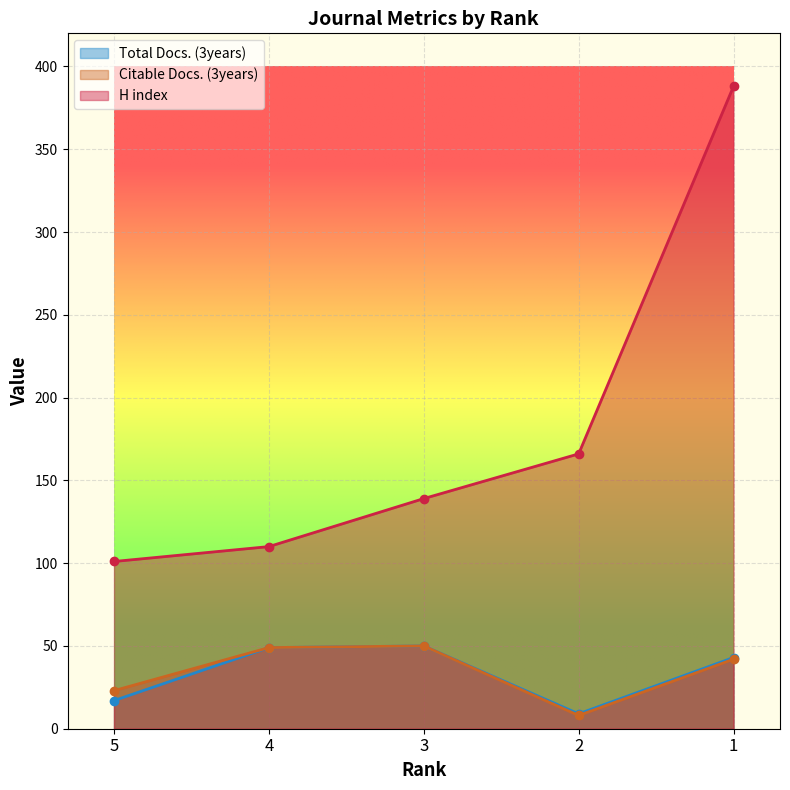

True or false: H index has a value of 40 at 3.

False